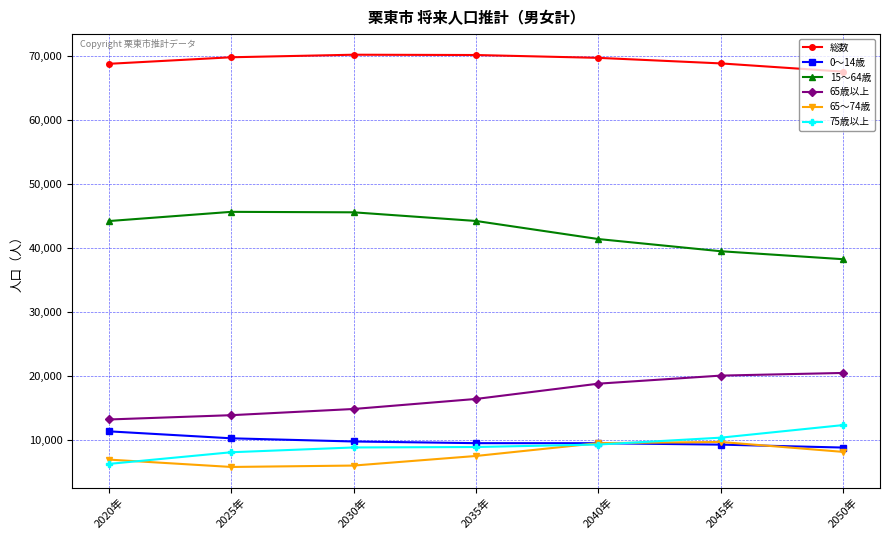

True or false: 65歳以上 and 0～14歳 intersect in this chart.

False